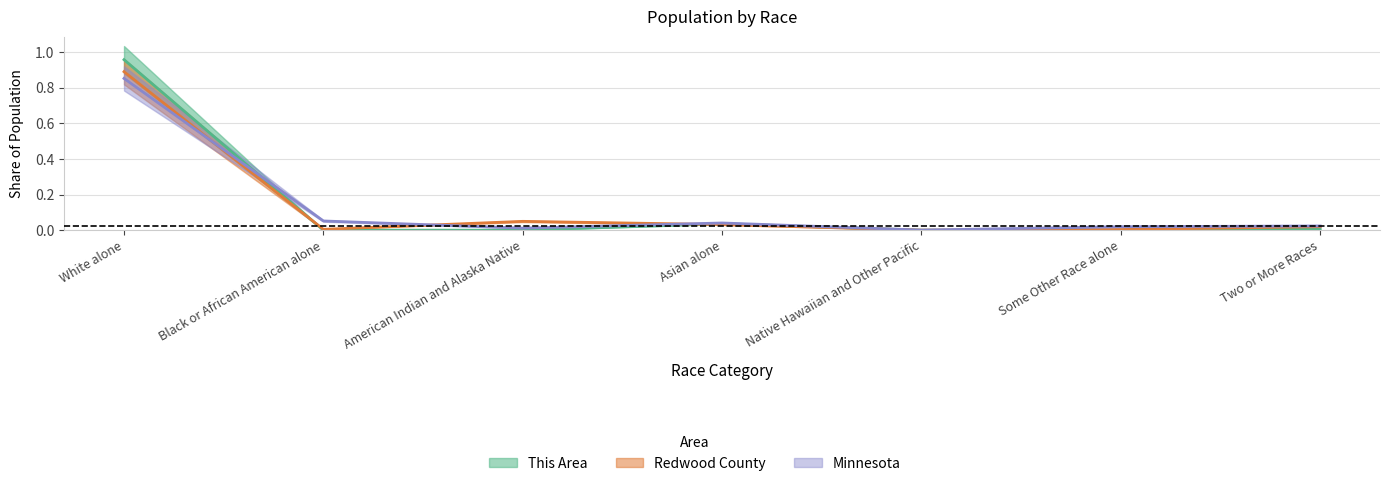

Which category has the highest value in the Minnesota series?

White alone